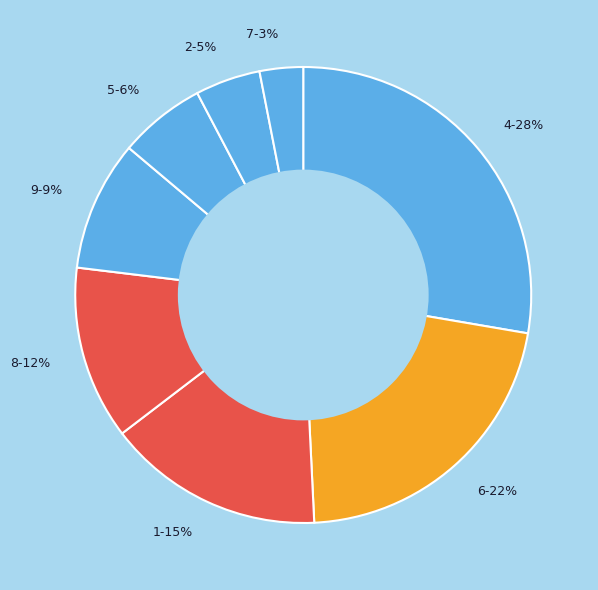

Is there a majority slice in this chart?

No